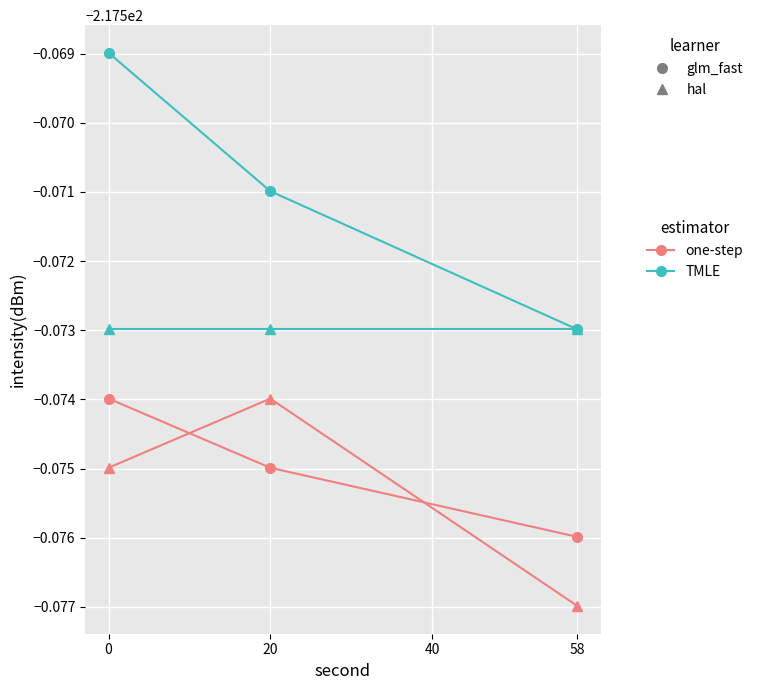

Reading left to right, list all the values displayed in this chart.

TMLE glm_fast: -217.6	-217.6	-217.6
TMLE hal: -217.6	-217.6	-217.6
one-step glm_fast: -217.6	-217.6	-217.6
one-step hal: -217.6	-217.6	-217.6